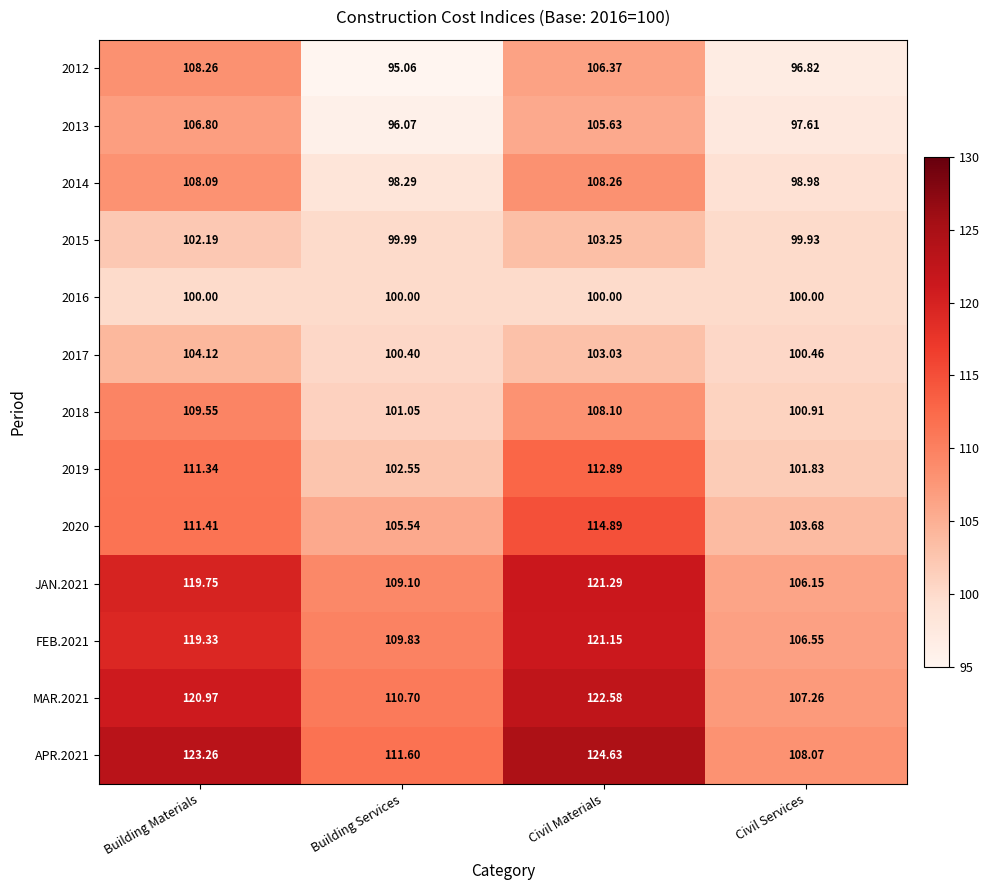

Where is 2014 nearest to the value 103?

Civil Services